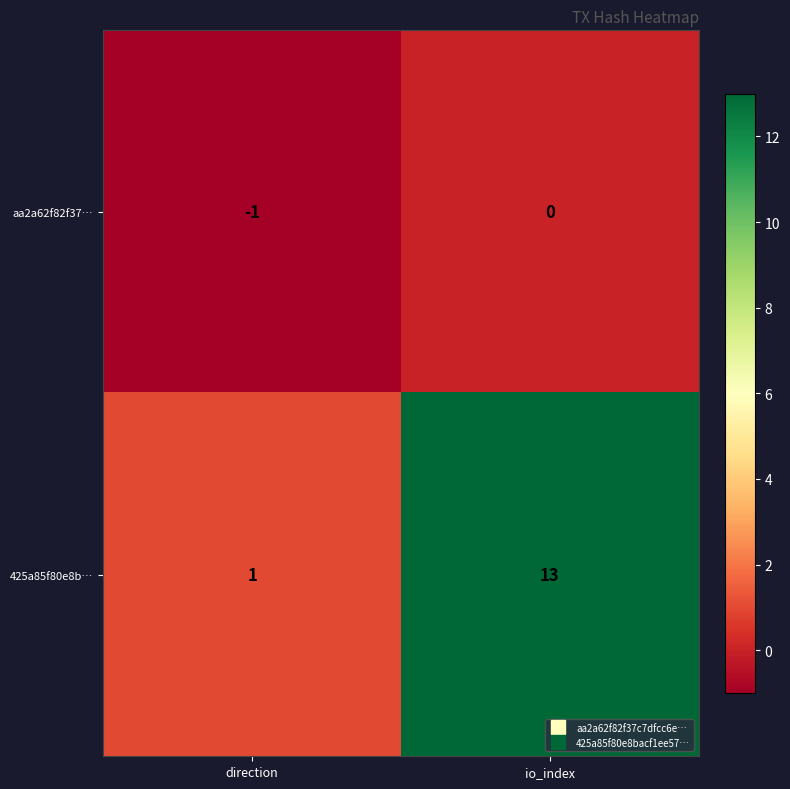

What is the difference between the maximum and minimum values in the 425a85f80e8b… series?

12